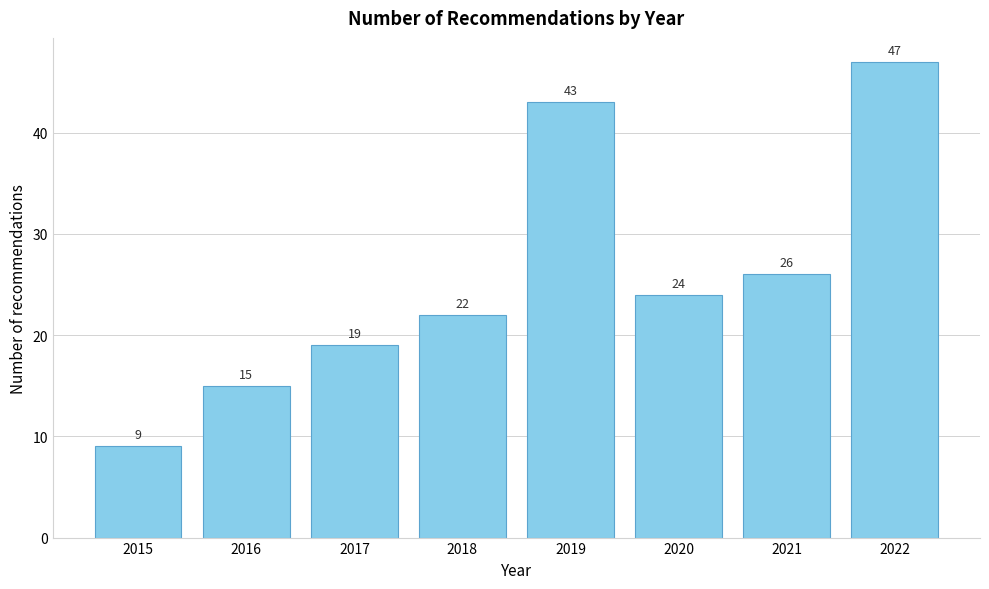

Reading left to right, list all the values displayed in this chart.

2015=9	2016=15	2017=19	2018=22	2019=43	2020=24	2021=26	2022=47